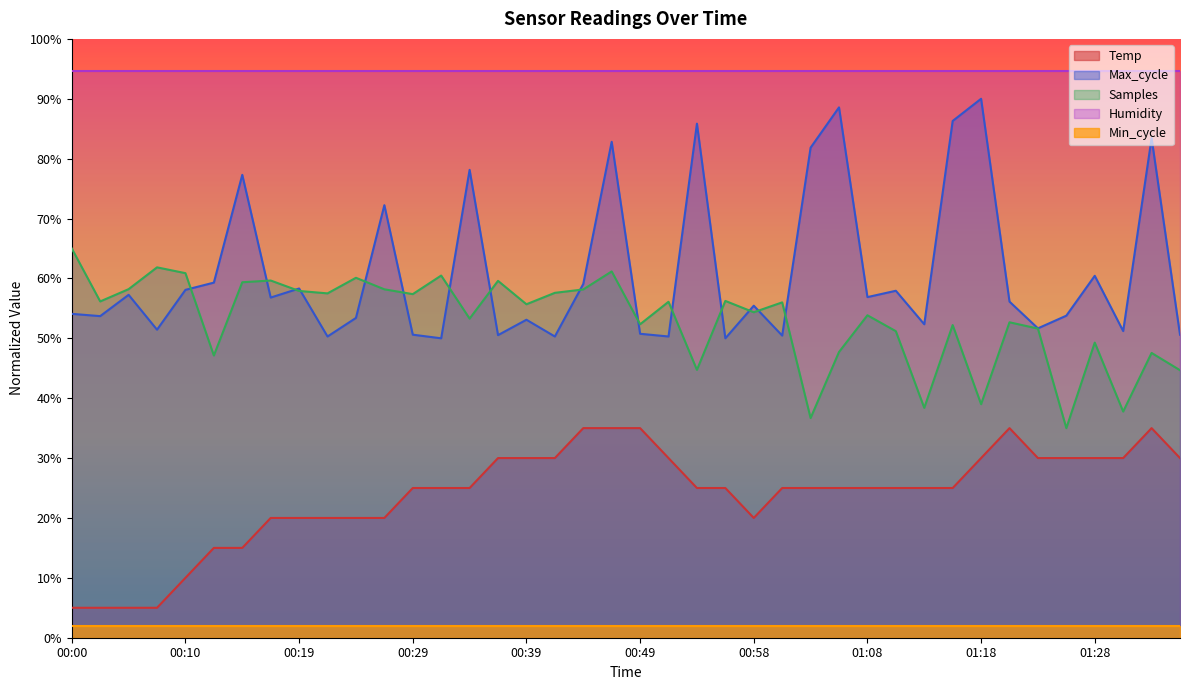

What is the value of the Max_cycle point at the 6th from the left?

59.3